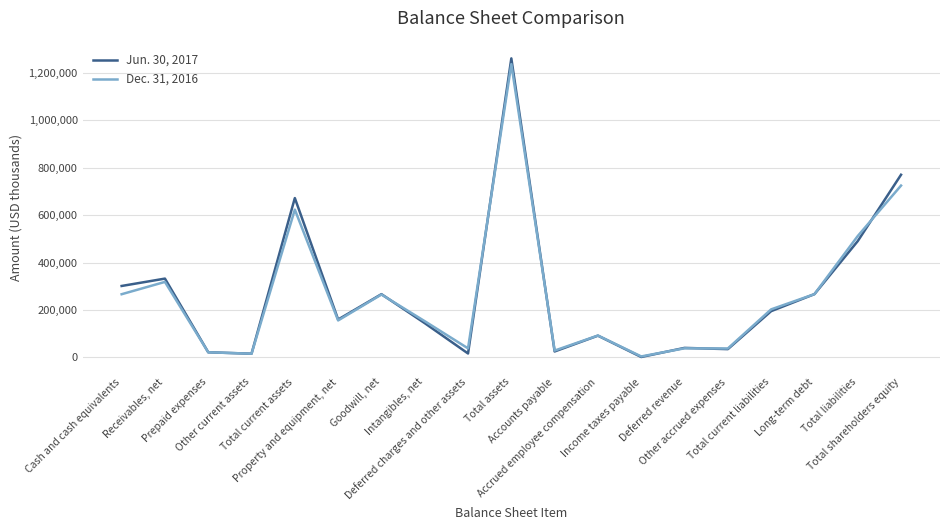

After their last crossing, which series has the higher values: Jun. 30, 2017 or Dec. 31, 2016?

Jun. 30, 2017